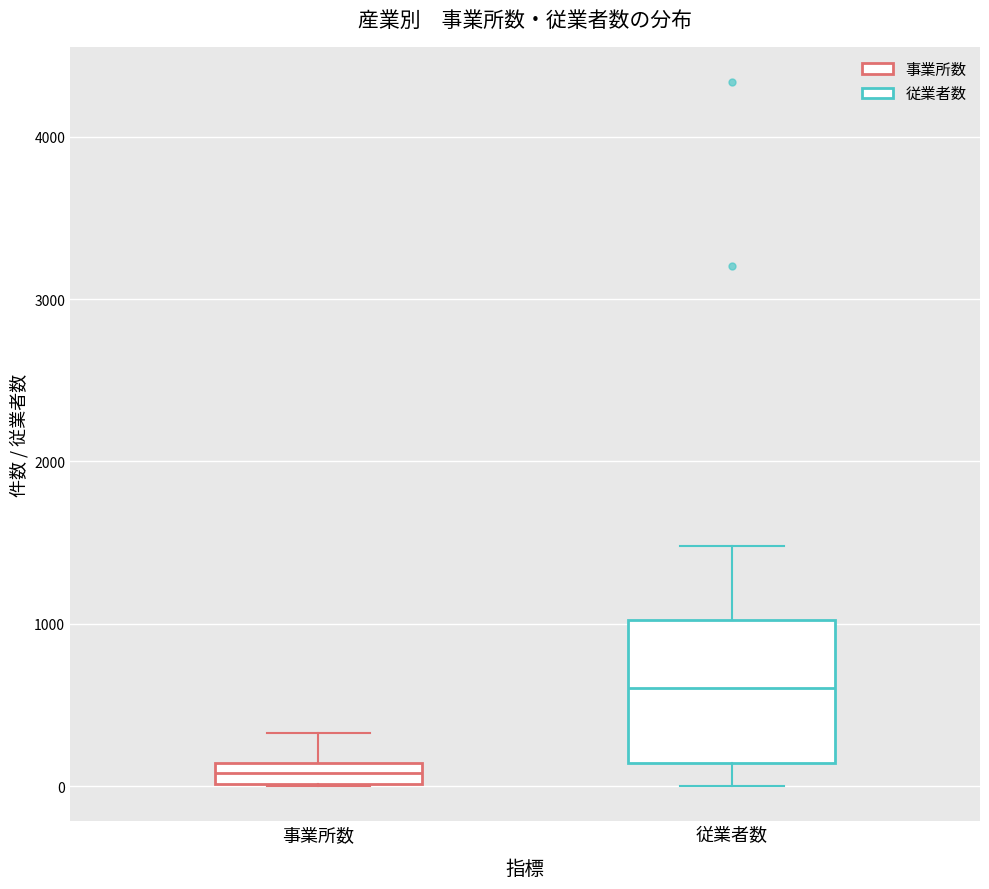

Which box has the lowest median line?

事業所数